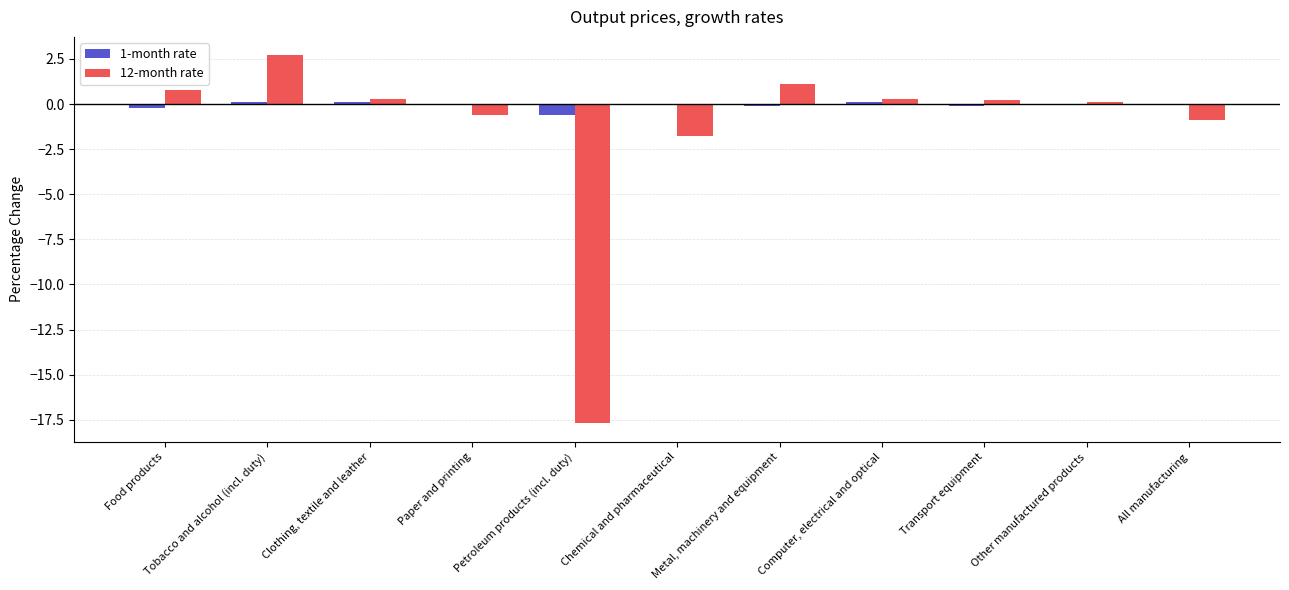

The value of 1-month rate at All manufacturing is 0.0. True or false?

True